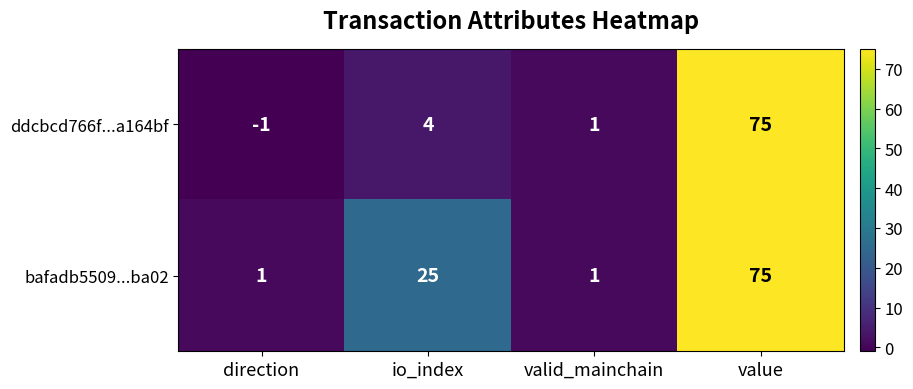

How many categories are shown in the chart?

4